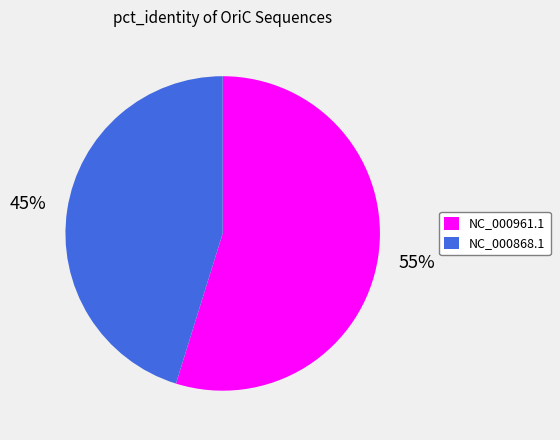

Combined, do NC_000961.1 and NC_000868.1 account for over 50%?

Yes